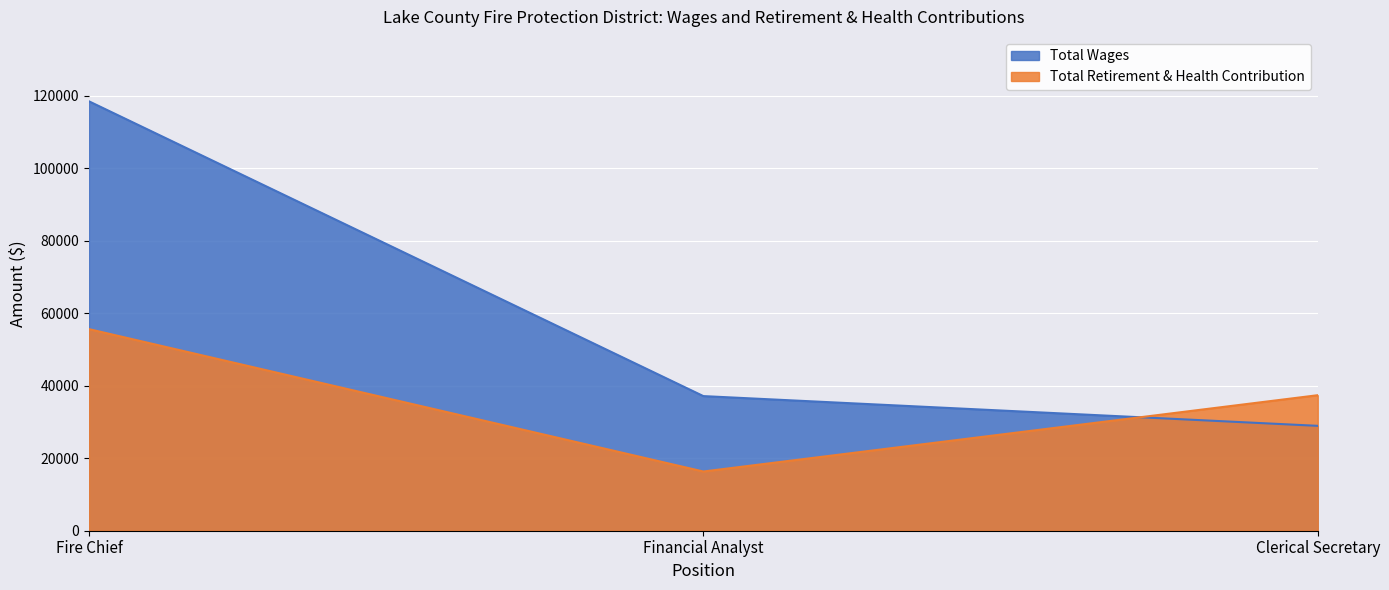

What are all the series names shown in the legend?

Total Wages, Total Retirement & Health Contribution